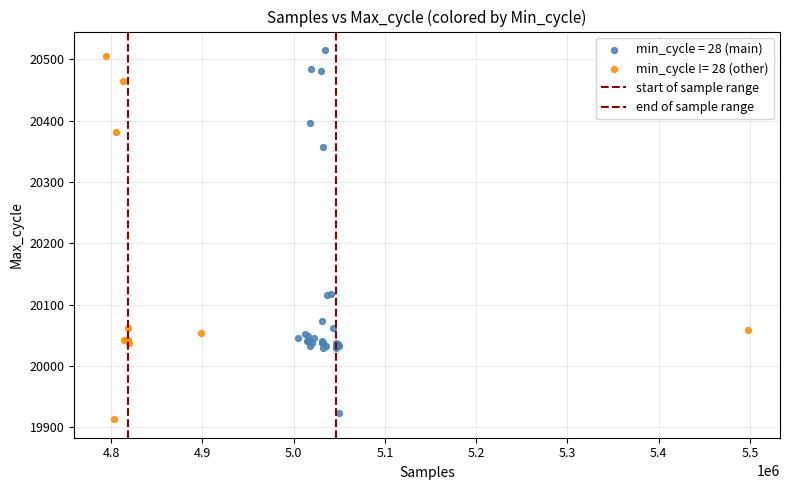

Which series contains the highest Y value?

min_cycle = 28 (main)